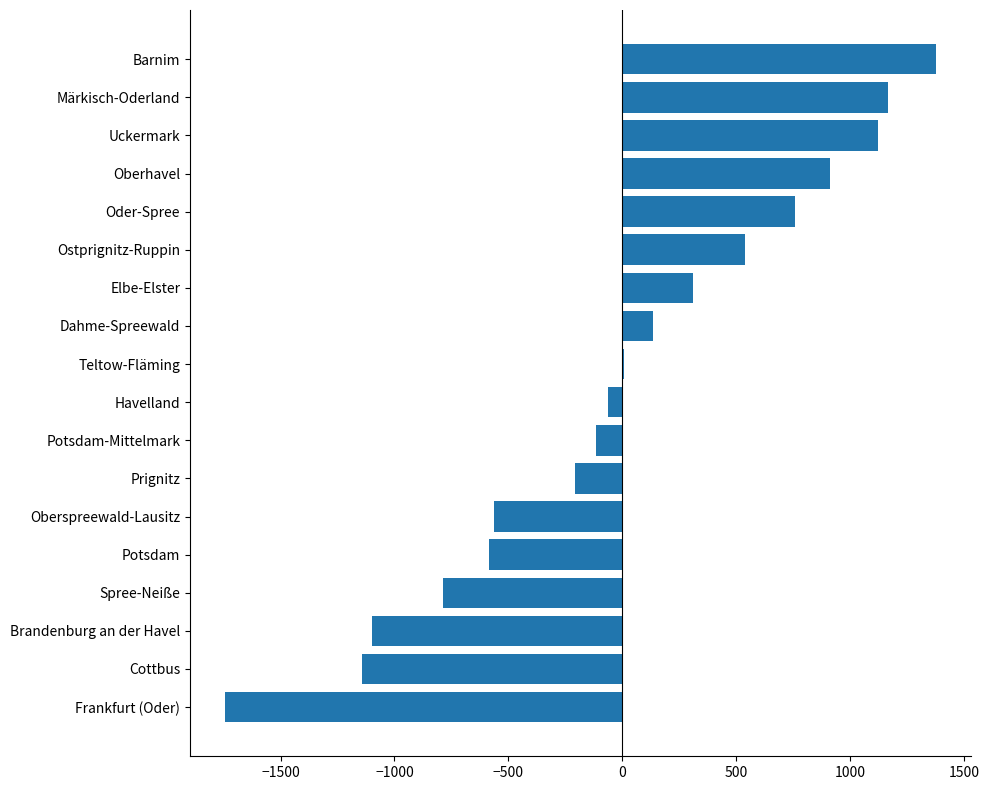

Between Havelland and Oberspreewald-Lausitz, which is larger?

Havelland